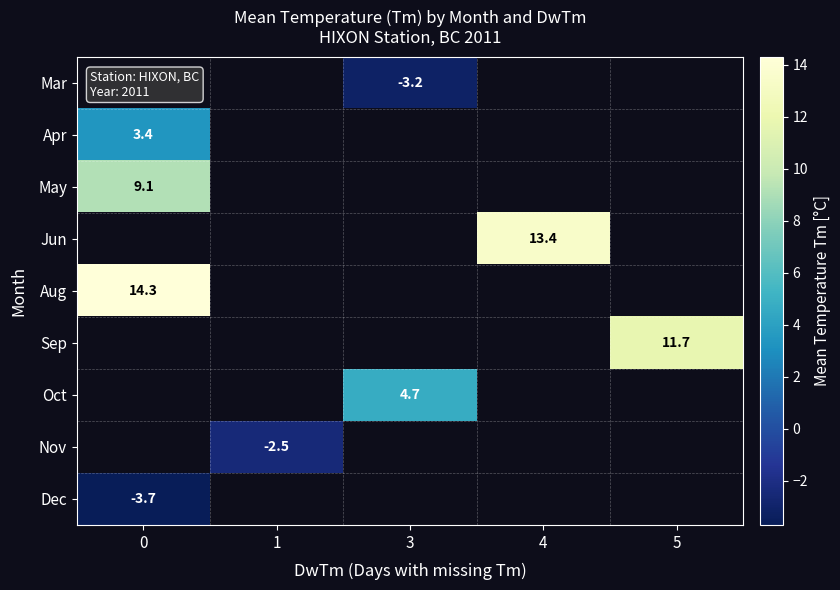

True or false: row_2 has a value of 9.1 at 0.

True